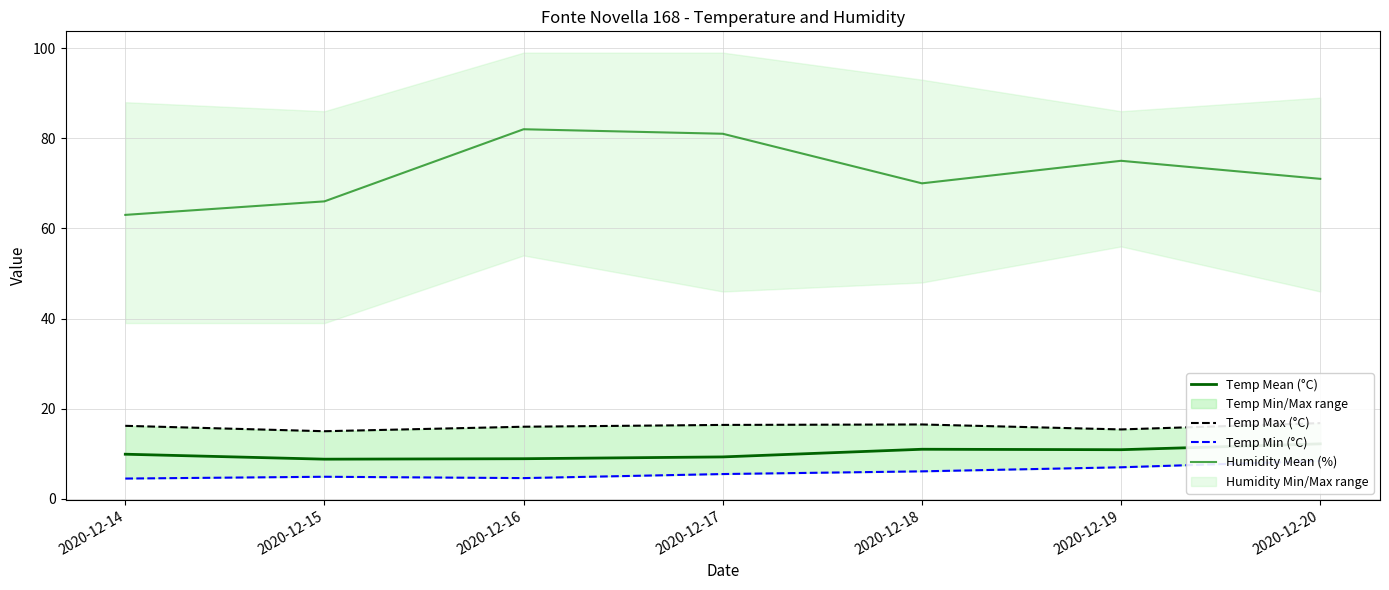

What is the sum of the Humidity Mean (%) values at 2020-12-19 and 2020-12-16?

157